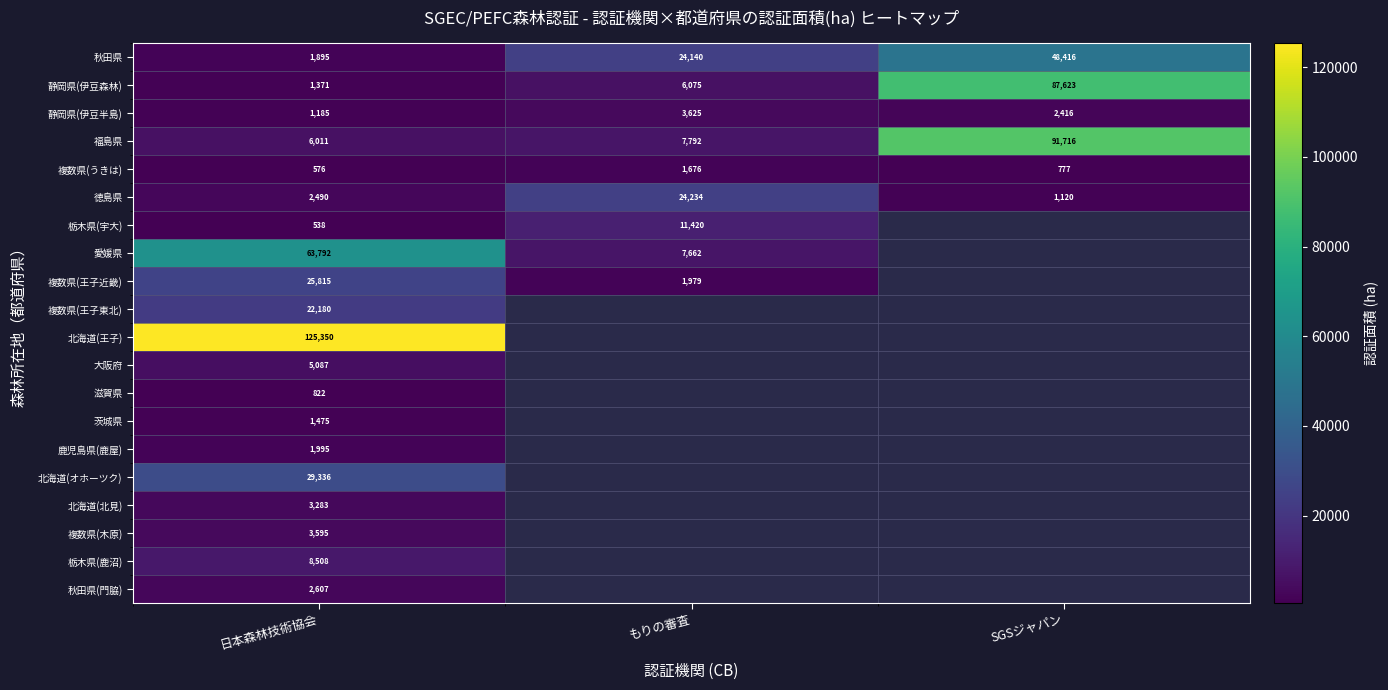

How many distinct data groups are displayed?

20